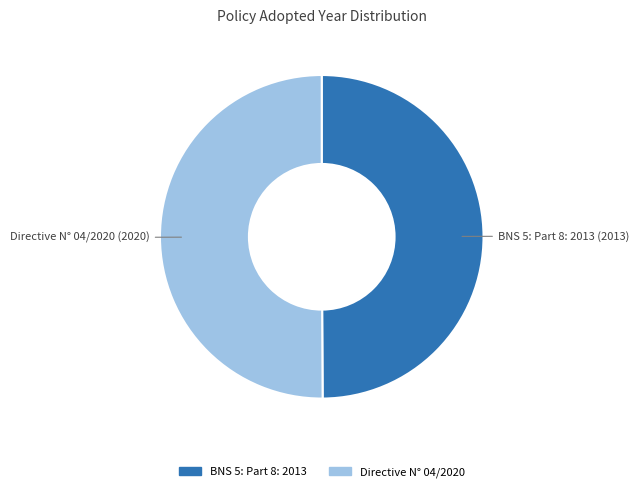

Is it true that BNS 5: Part 8: 2013 is 50% of the pie?

True